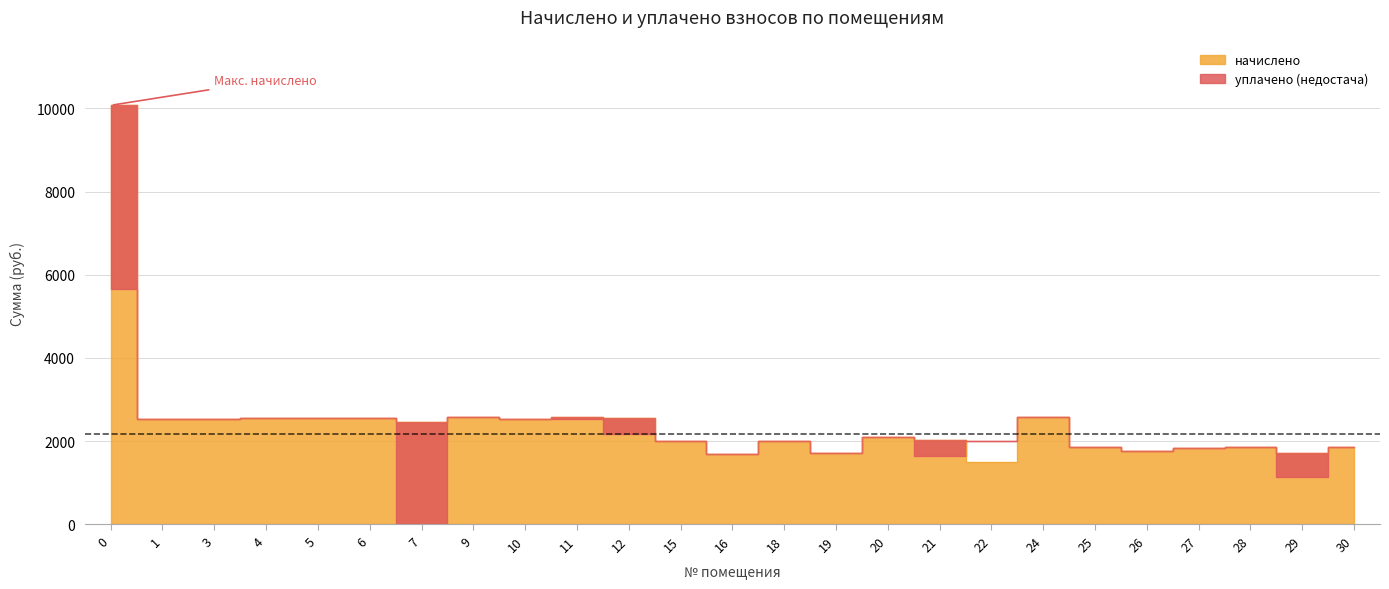

List the labels in order of value, largest first.

0, 11, 24, 9, 4, 5, 6, 12, 10, 3, 1, 7, 20, 21, 18, 15, 28, 25, 30, 27, 26, 29, 19, 16, 22